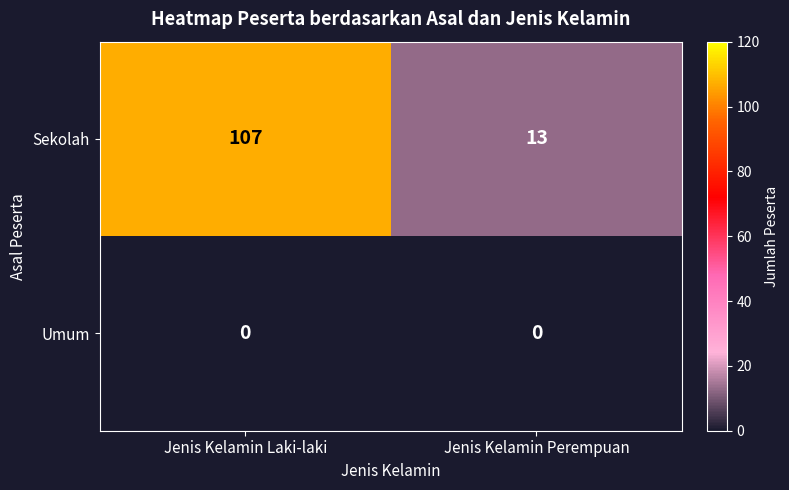

Reading left to right, list all the values displayed in this chart.

Sekolah: 107	13
Umum: 0	0